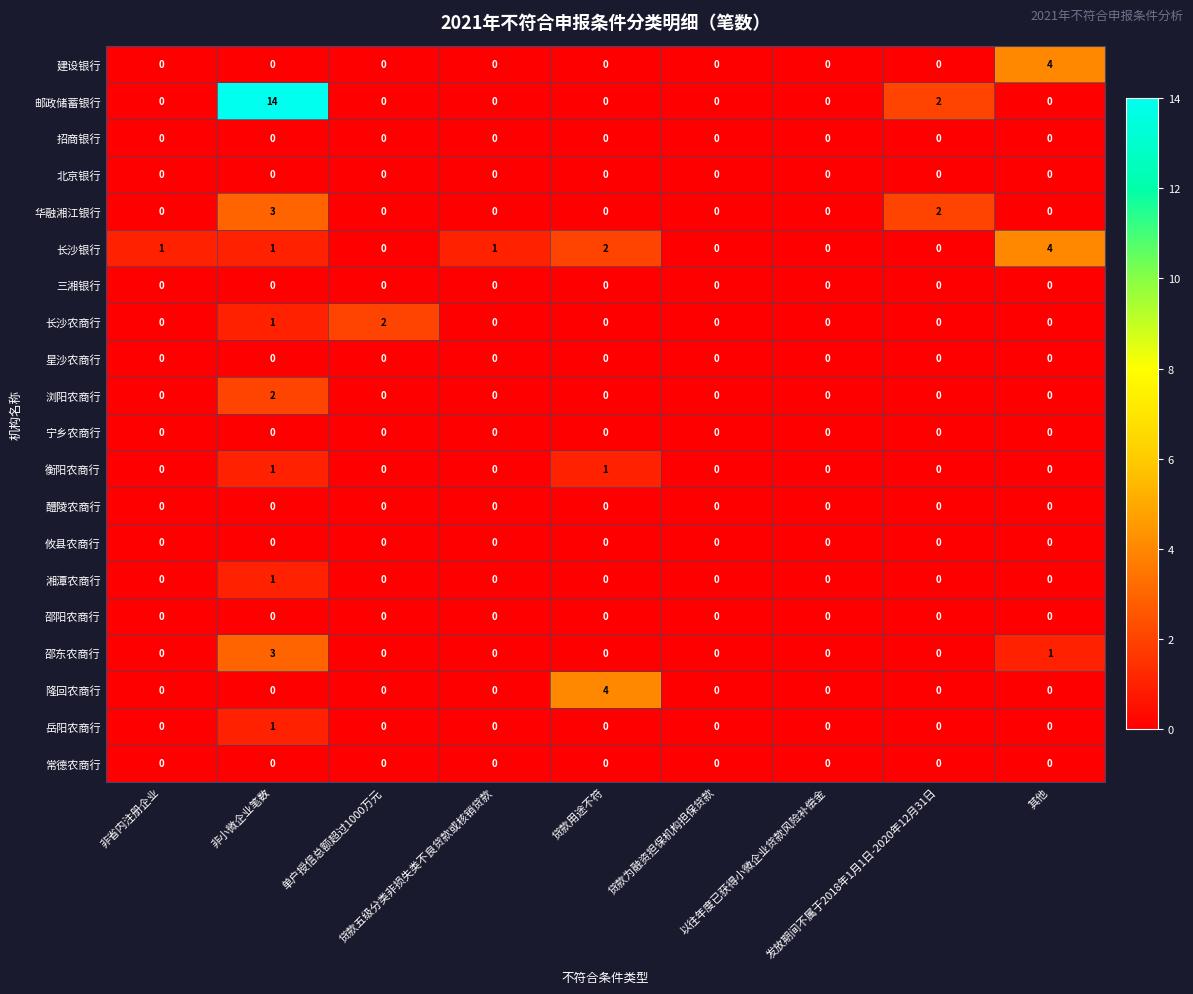

Which series has the largest total across all categories?

邮政储蓄银行